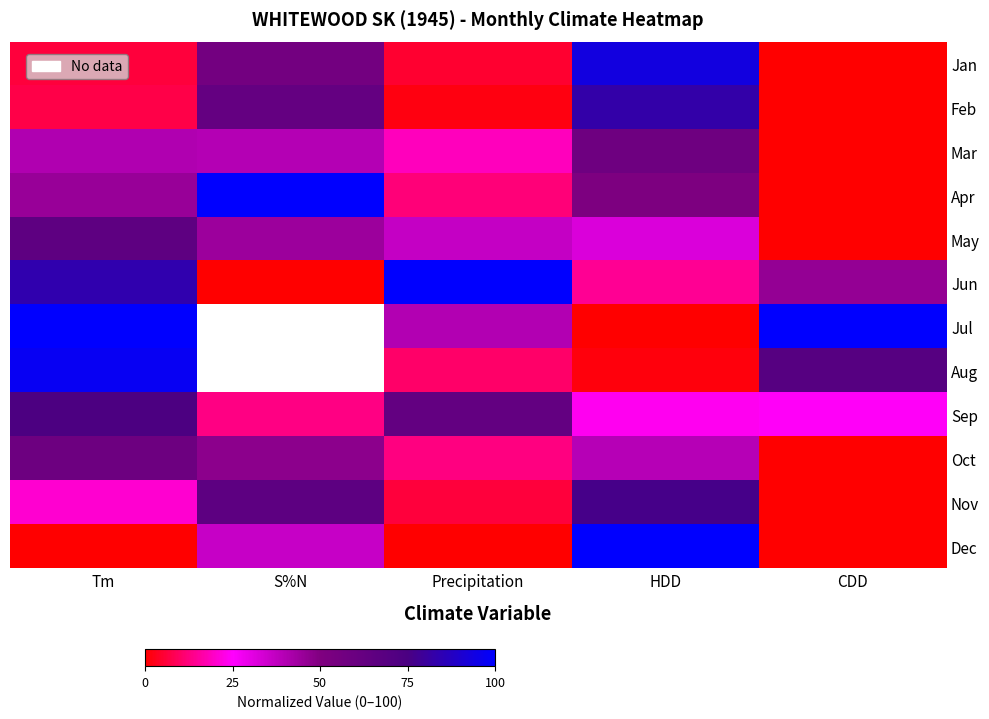

Between Precipitation and HDD, which series saw the biggest shift?

Dec